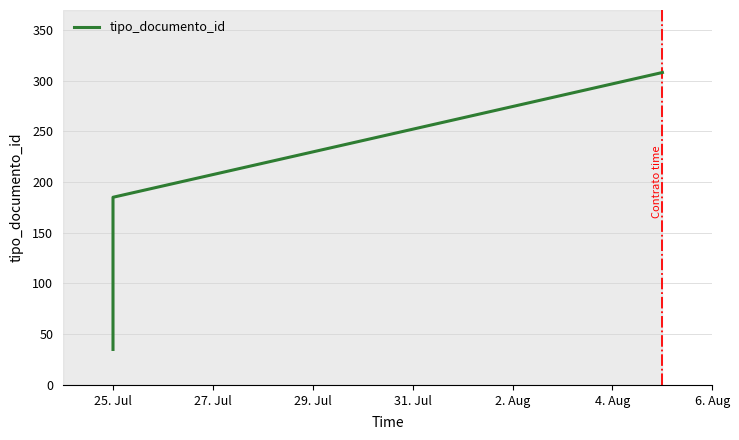

List the labels in order of value, largest first.

4. Aug, 2. Aug, 31. Jul, 29. Jul, 27. Jul, 25. Jul